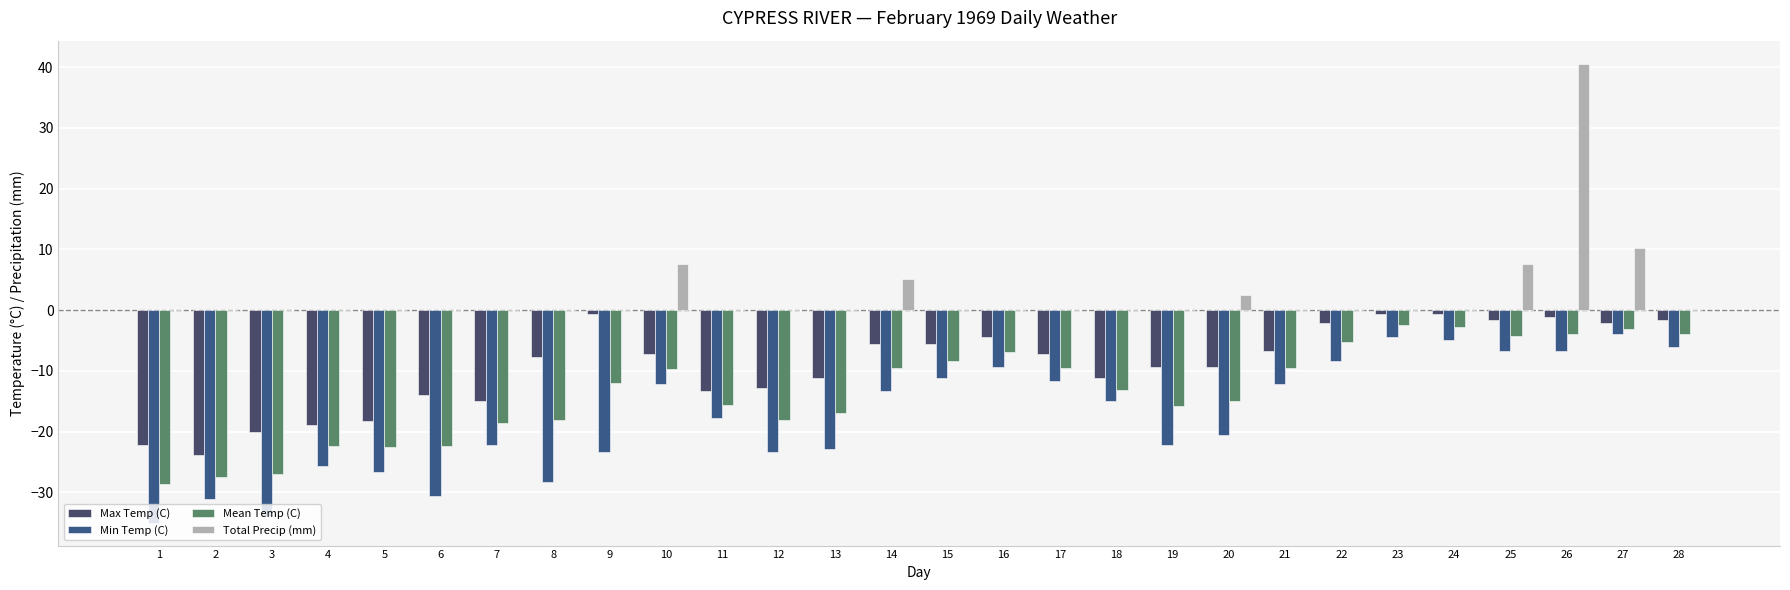

How many categories are shown in the chart?

28